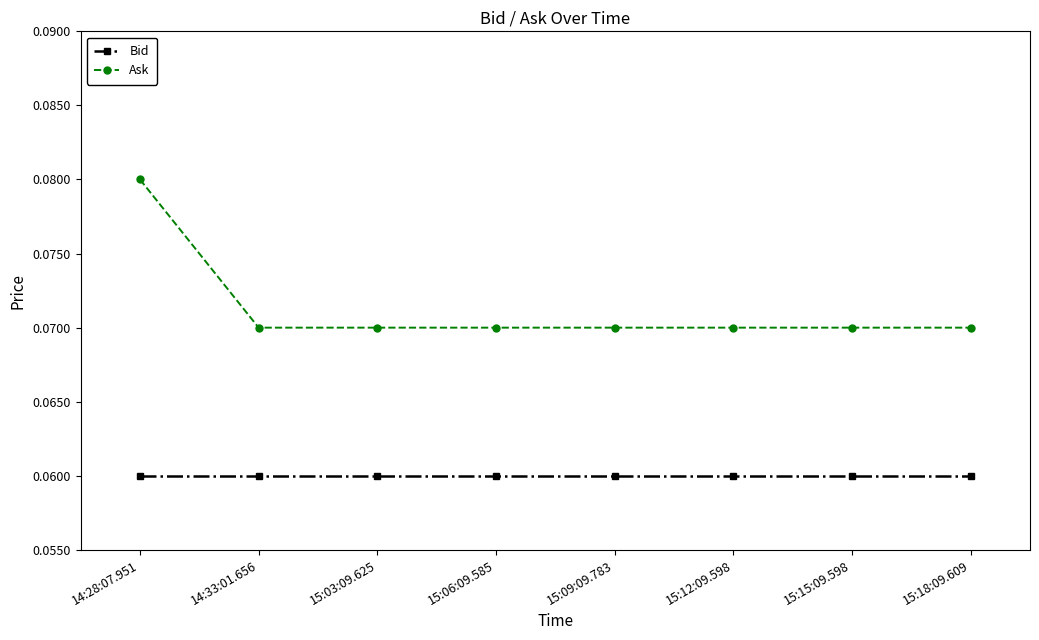

How many series are shown in this chart?

2